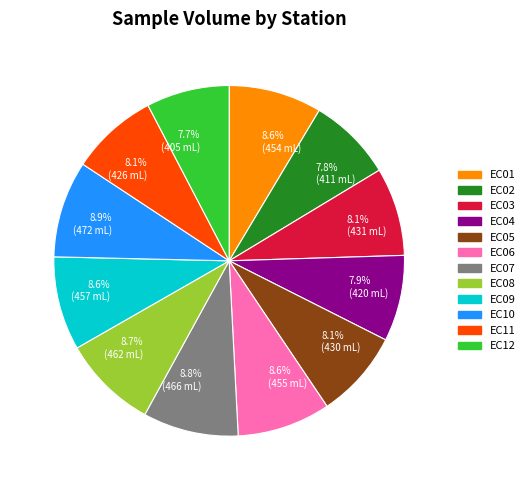

To the nearest percent, what is the difference between the largest and smallest slice percentages?

1%